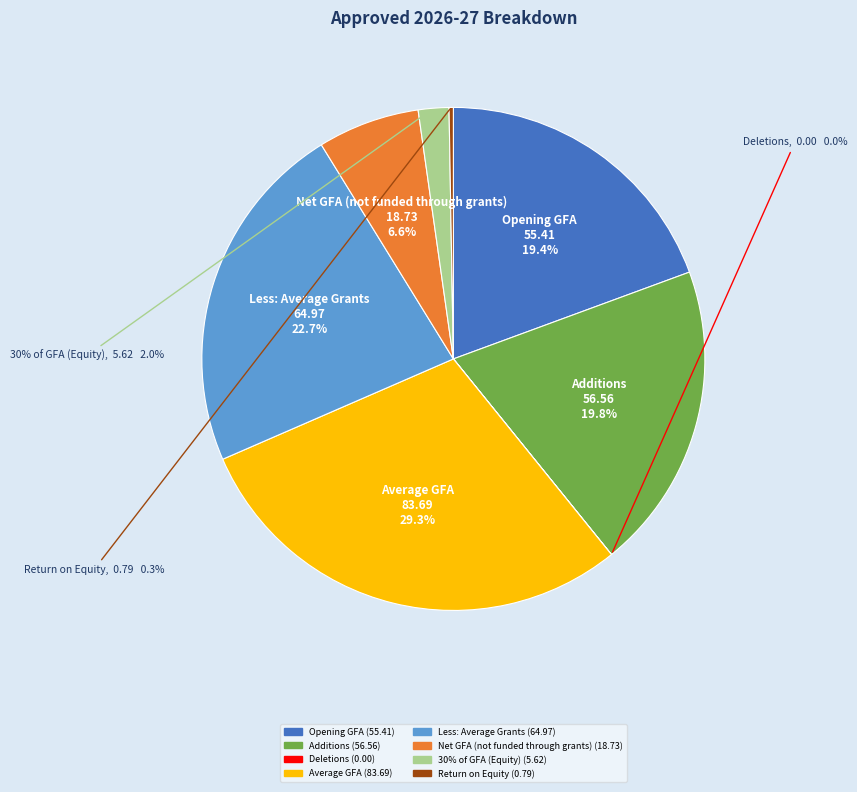

Does Average GFA represent more than half of the total?

No